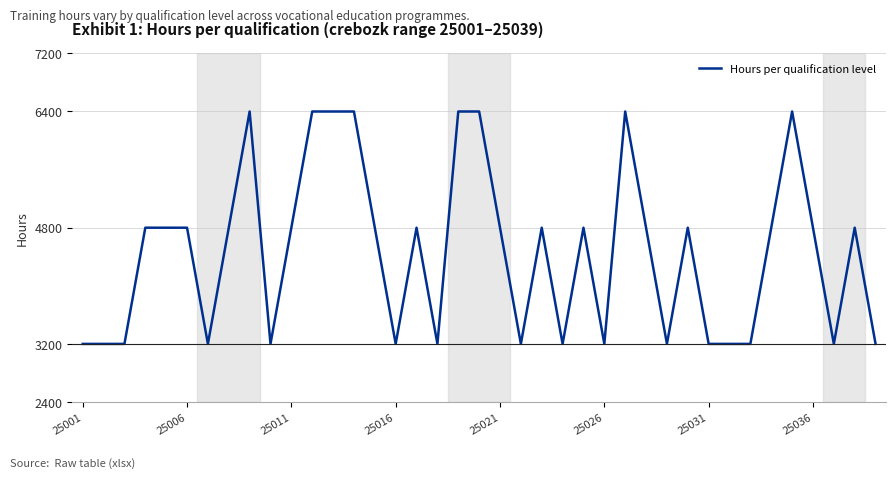

What is the minimum value shown in the chart?

3200